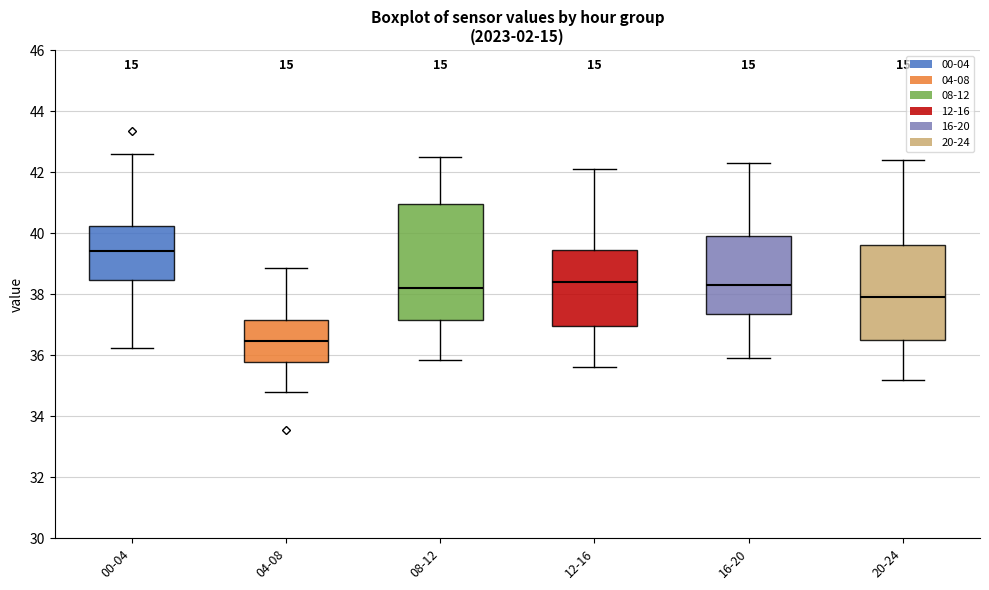

Reading left to right, read every box against the y-axis: the position of its median line, the range the box covers, and the ends of its whiskers. The values are not printed on the chart, so give them approximately, as read against the axis.

00-04: median 39.4, box 38.4 to 40.2, whiskers 36.2 to 42.6
04-08: median 36.4, box 35.8 to 37.2, whiskers 34.8 to 38.8
08-12: median 38.2, box 37.2 to 41.0, whiskers 35.8 to 42.6
12-16: median 38.4, box 37.0 to 39.4, whiskers 35.6 to 42.2
16-20: median 38.4, box 37.4 to 40.0, whiskers 36.0 to 42.4
20-24: median 38.0, box 36.6 to 39.6, whiskers 35.2 to 42.4